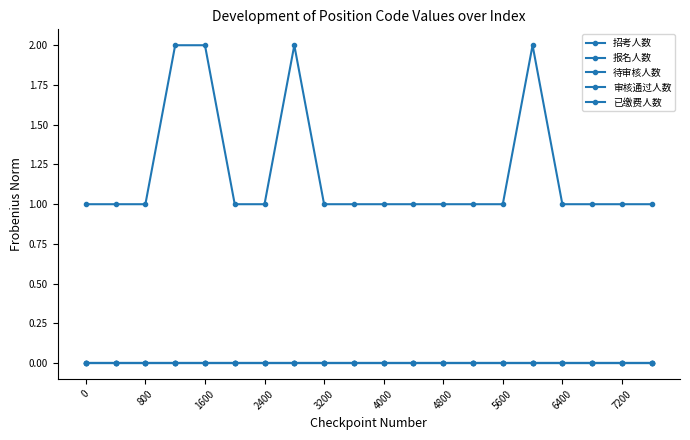

Is this an area chart (filled region under the line)?

No